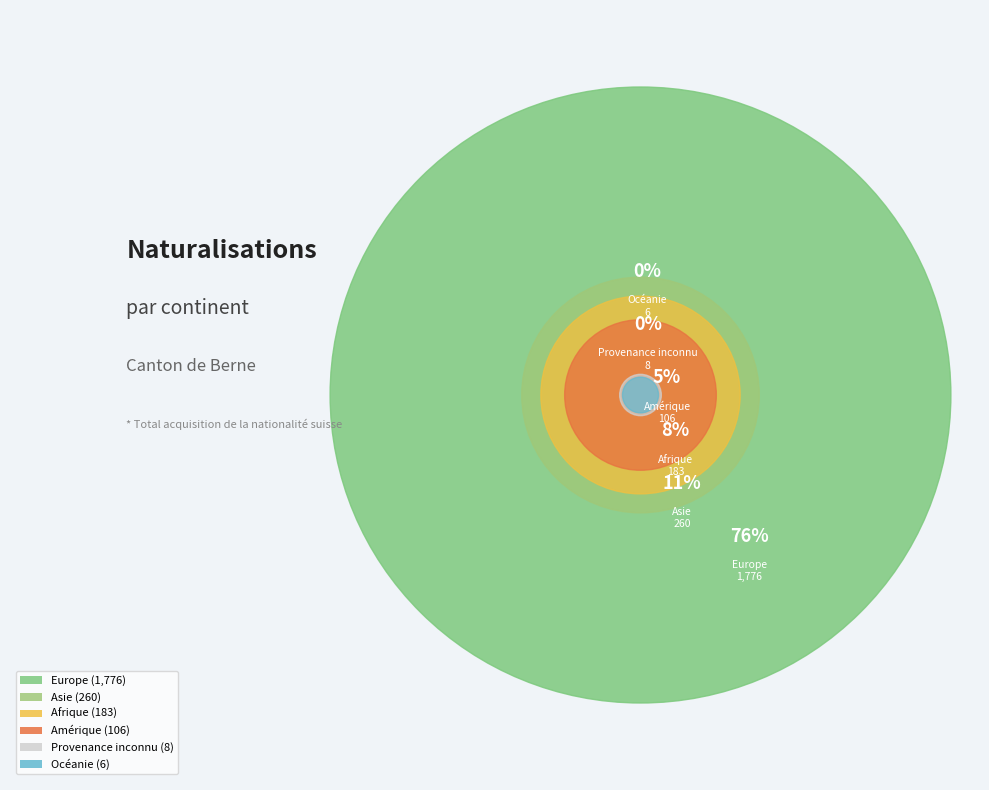

The Asie slice represents 1% of the pie. True or false?

False